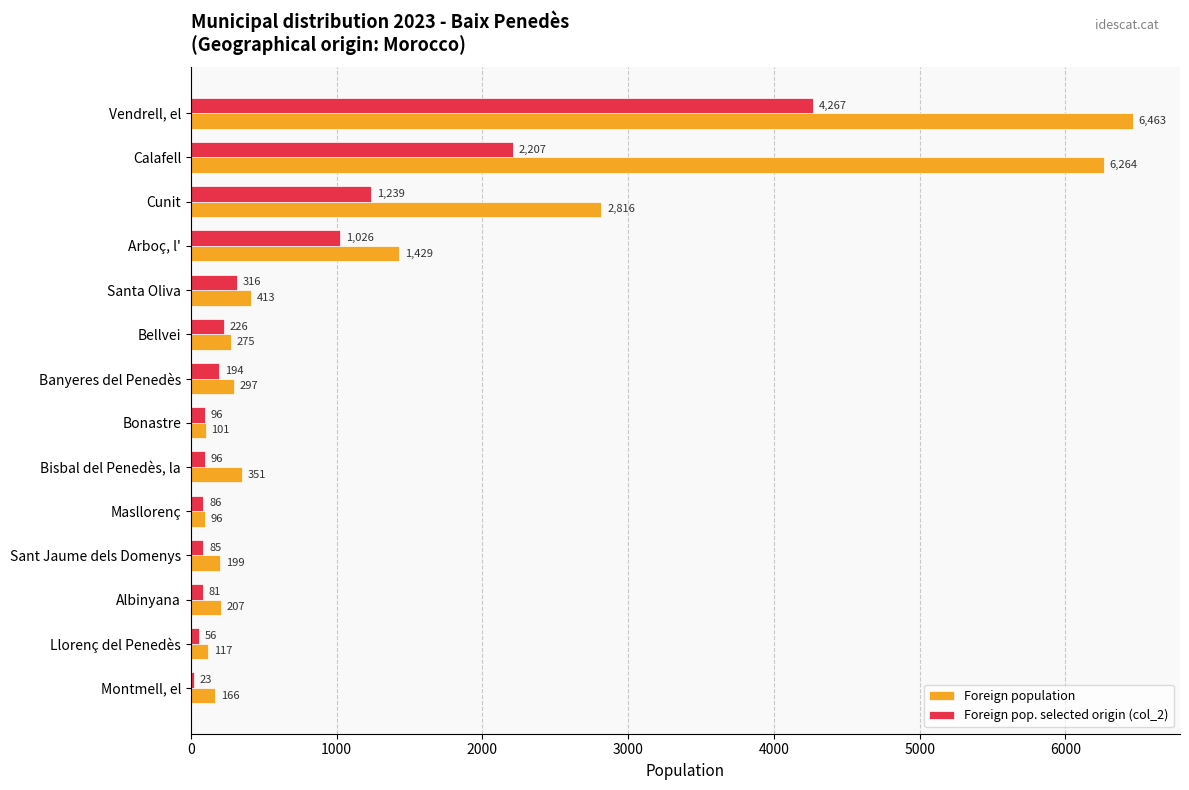

What is the average value of the Foreign pop. selected origin (col_2) series?

714